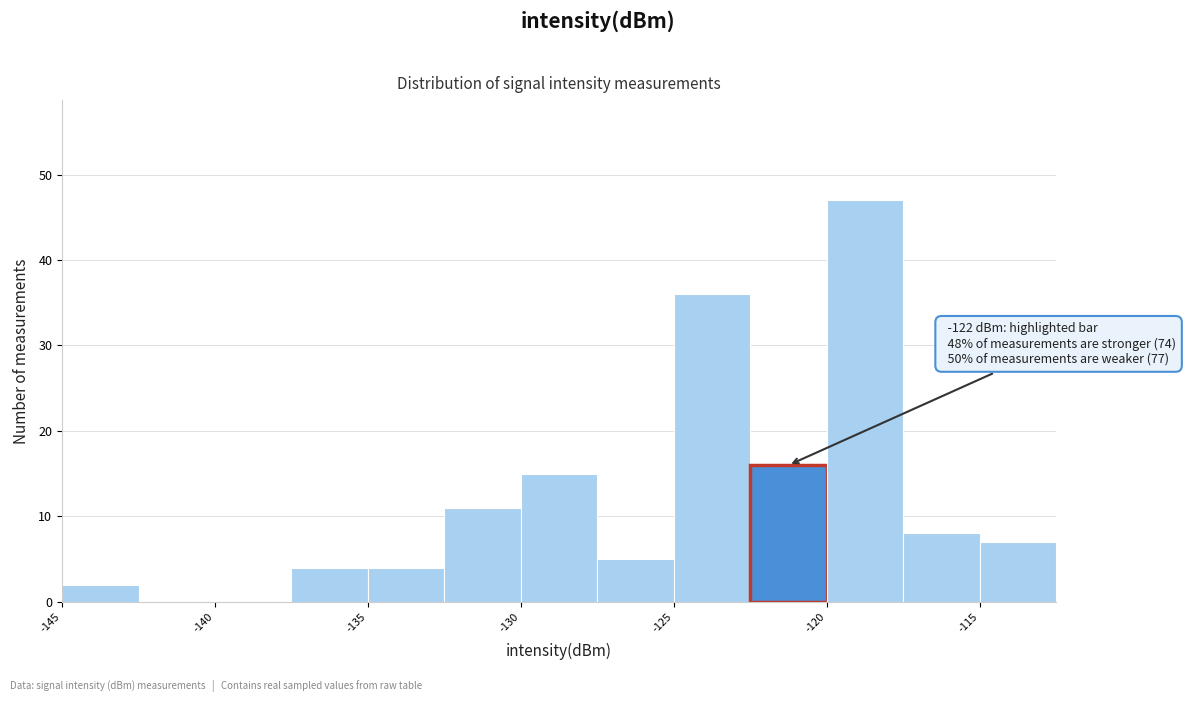

Over which range of the x-axis is the bar tallest?

-120.0 to -117.5